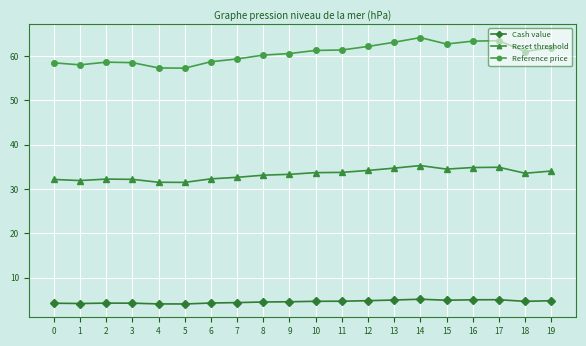

How many lines are shown in the chart?

3